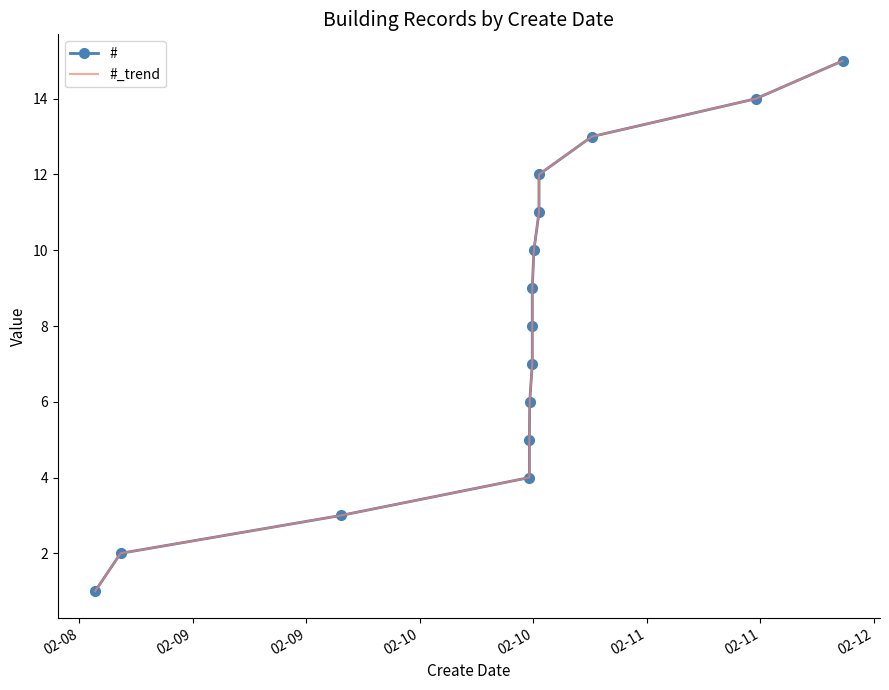

True or false: # and #_trend intersect in this chart.

False